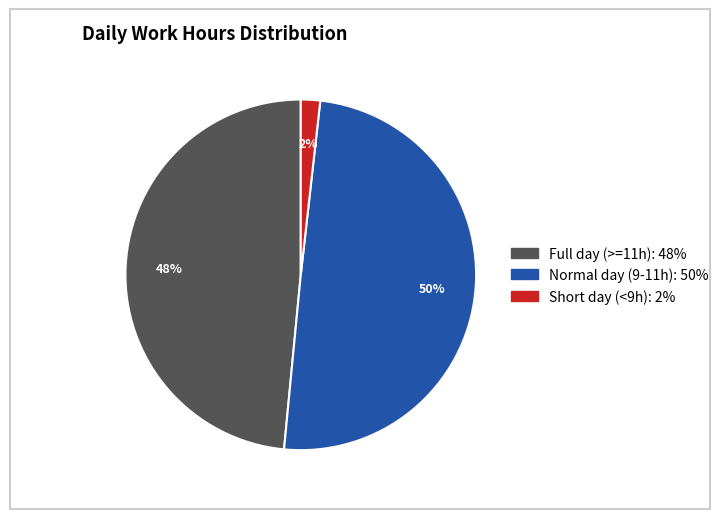

To the nearest percent, what is the difference between the largest and smallest slice percentages?

48%